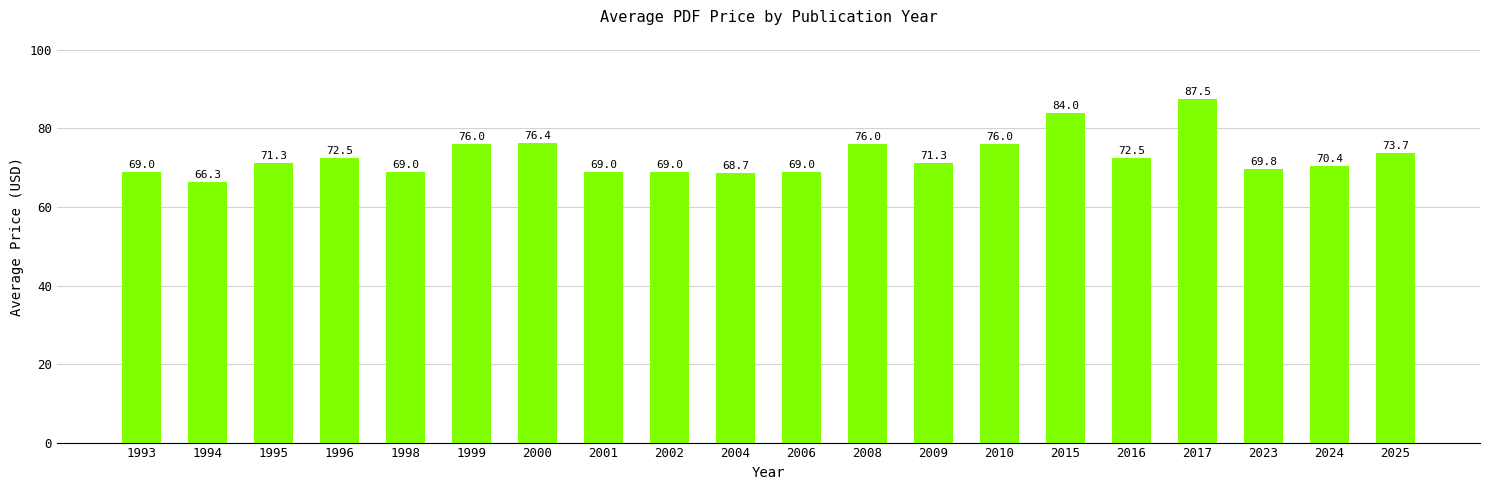

Is it true that the value at 2008 is 76.0?

True